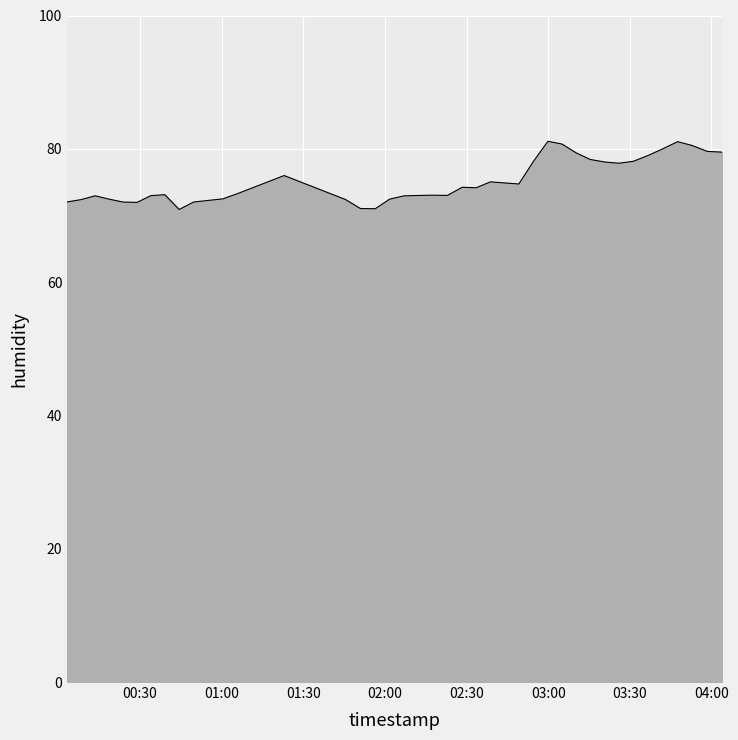

What is the maximum value shown in the chart?

81.1